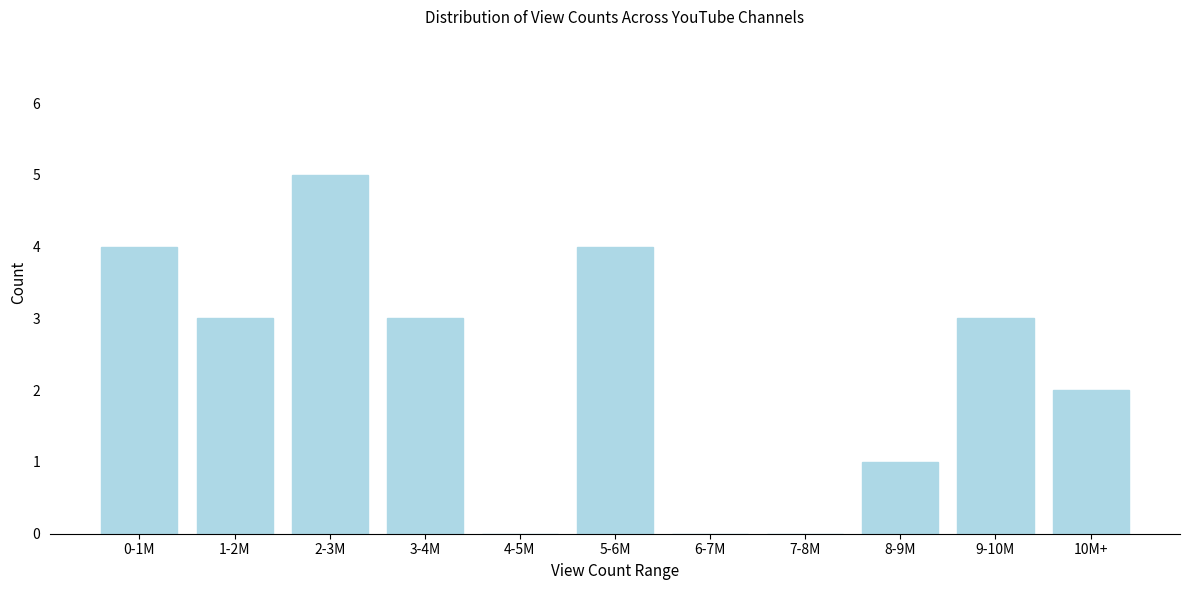

Reading right to left, what are all the values shown in this chart?

10M+=2	9-10M=3	8-9M=1	7-8M=0	6-7M=0	5-6M=4	4-5M=0	3-4M=3	2-3M=5	1-2M=3	0-1M=4